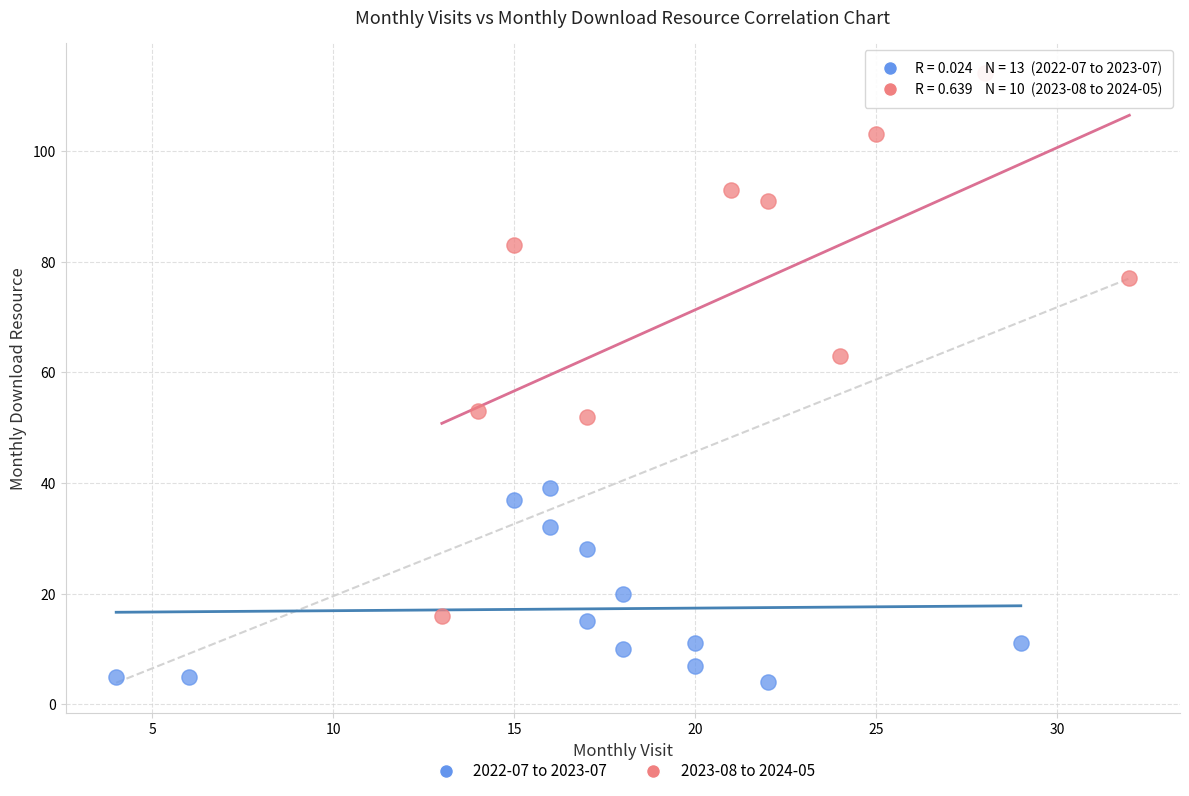

Which series has the widest spread of Y values?

2023-08 to 2024-05